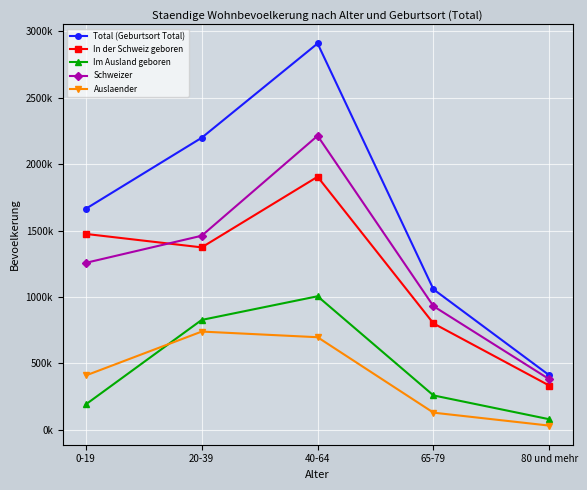

What are all the series names shown in the legend?

Total (Geburtsort Total), In der Schweiz geboren, Im Ausland geboren, Schweizer, Auslaender